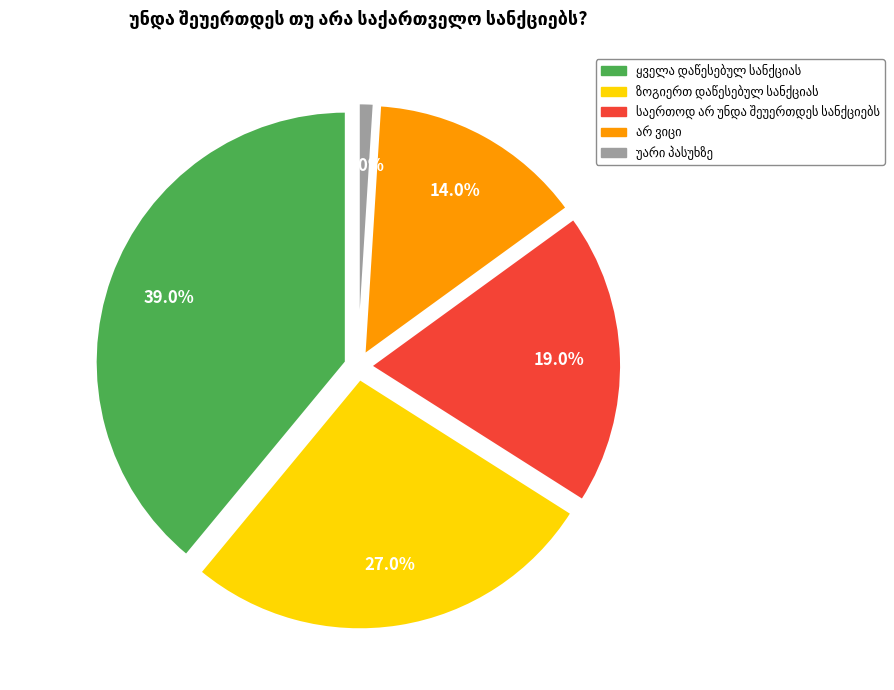

The არ ვიცი slice represents 1% of the pie. True or false?

False